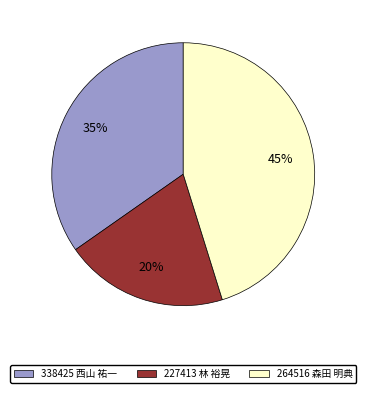

Combined, do 264516 森田 明典 and 227413 林 裕晃 account for over 50%?

Yes